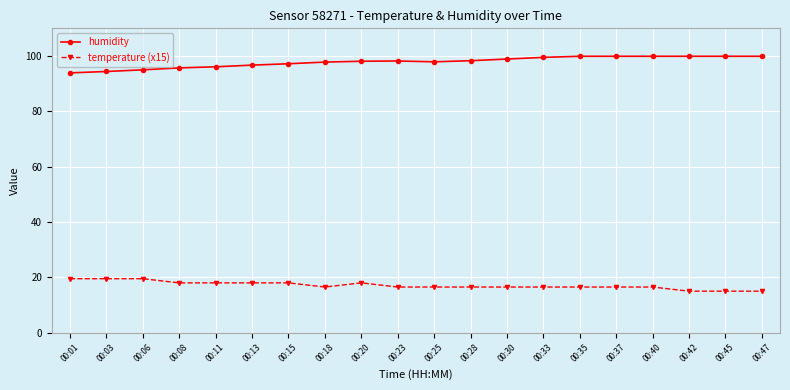

At 00:40, list the series in order from largest to smallest.

humidity, temperature (x15)